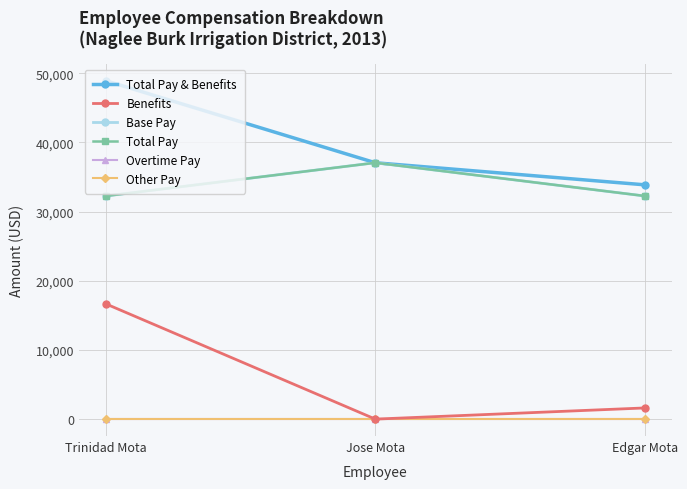

Reading left to right, transcribe all the data shown in this chart.

Total Pay & Benefits: 48898	37050	33863
Benefits: 16648	0	1613
Base Pay: 32250	37050	32250
Total Pay: 32250	37050	32250
Overtime Pay: 0	0	0
Other Pay: 0	0	0